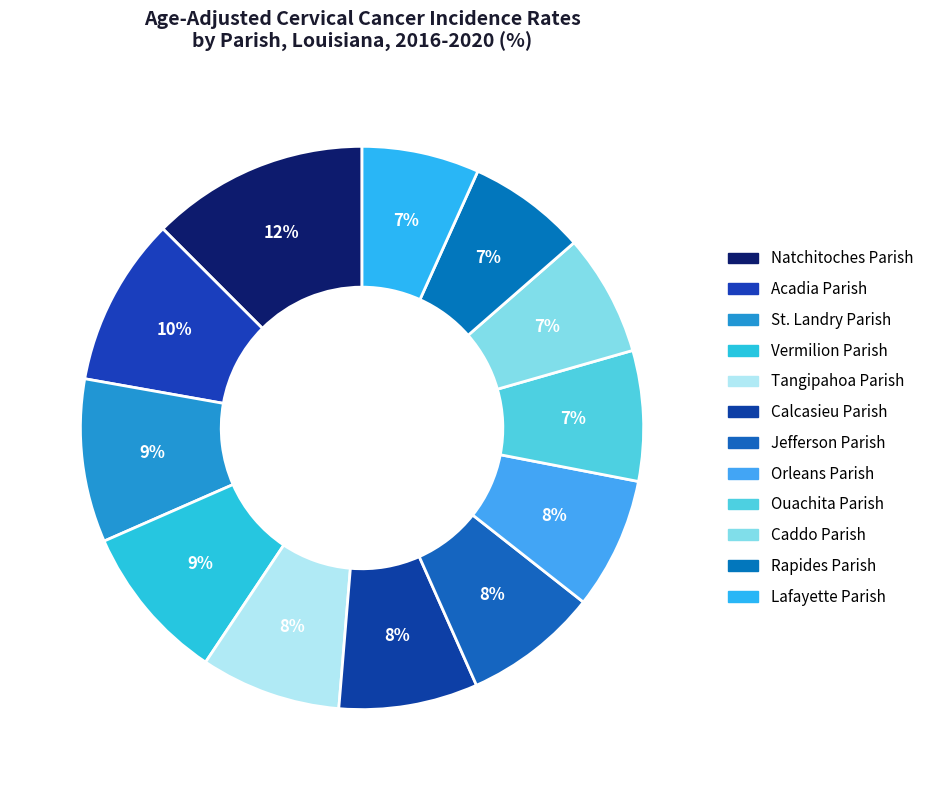

Which slice is the smallest?

Lafayette Parish